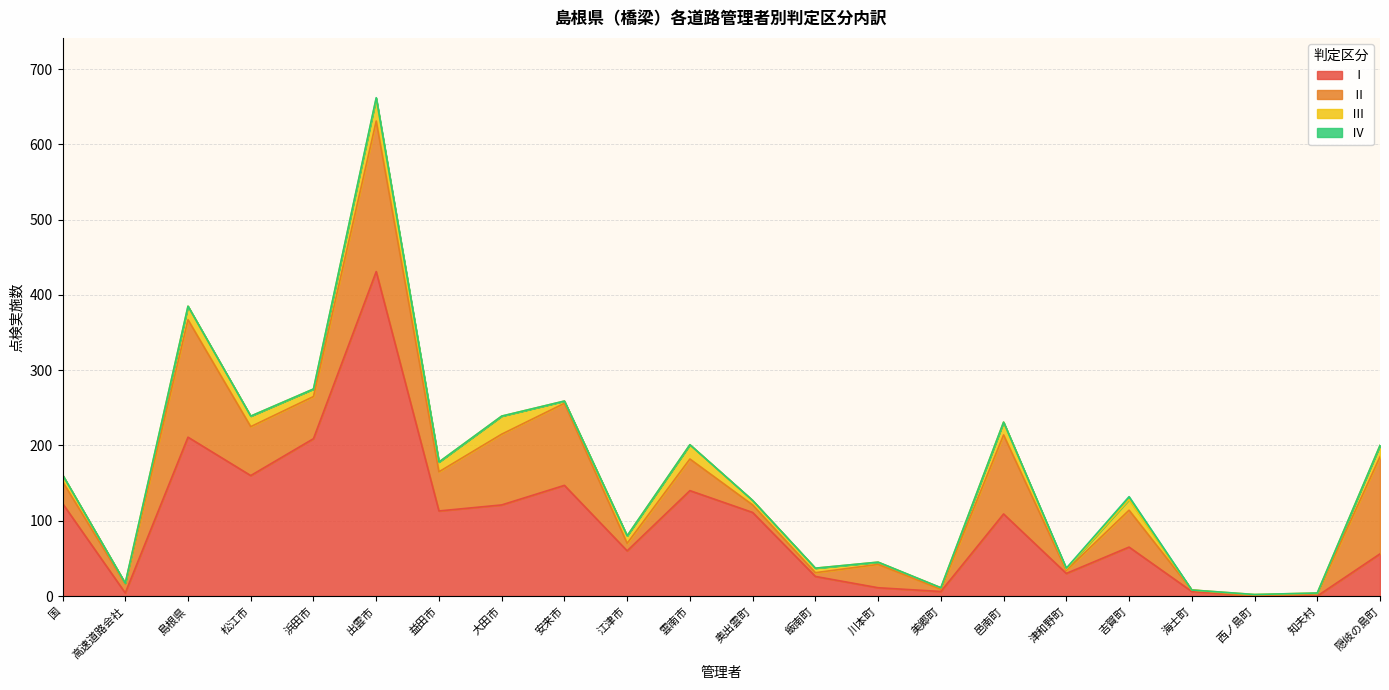

True or false: Ⅳ and Ⅰ cross at least once.

False